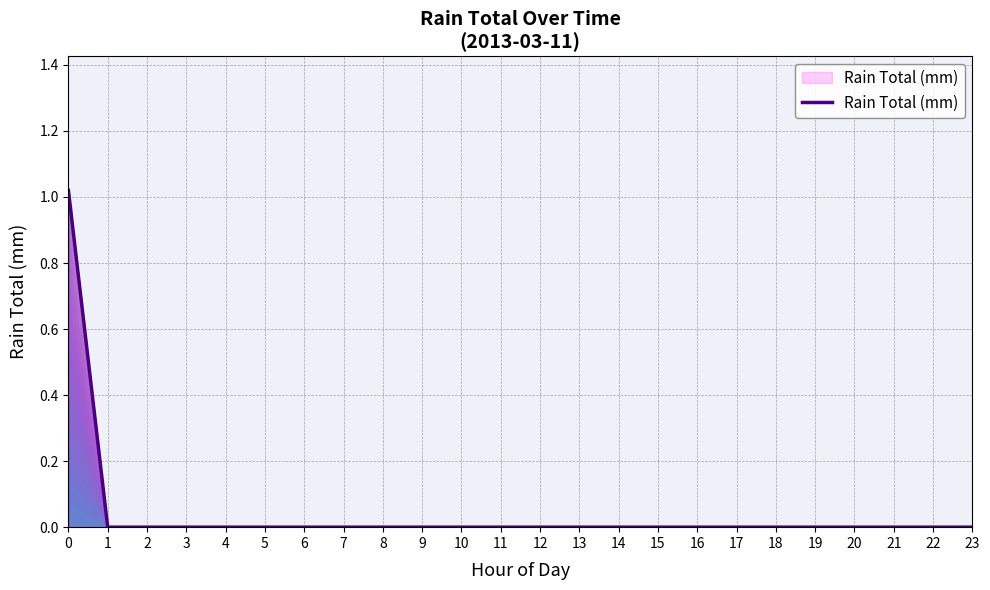

What is the difference between the maximum and second lowest values?

1.0